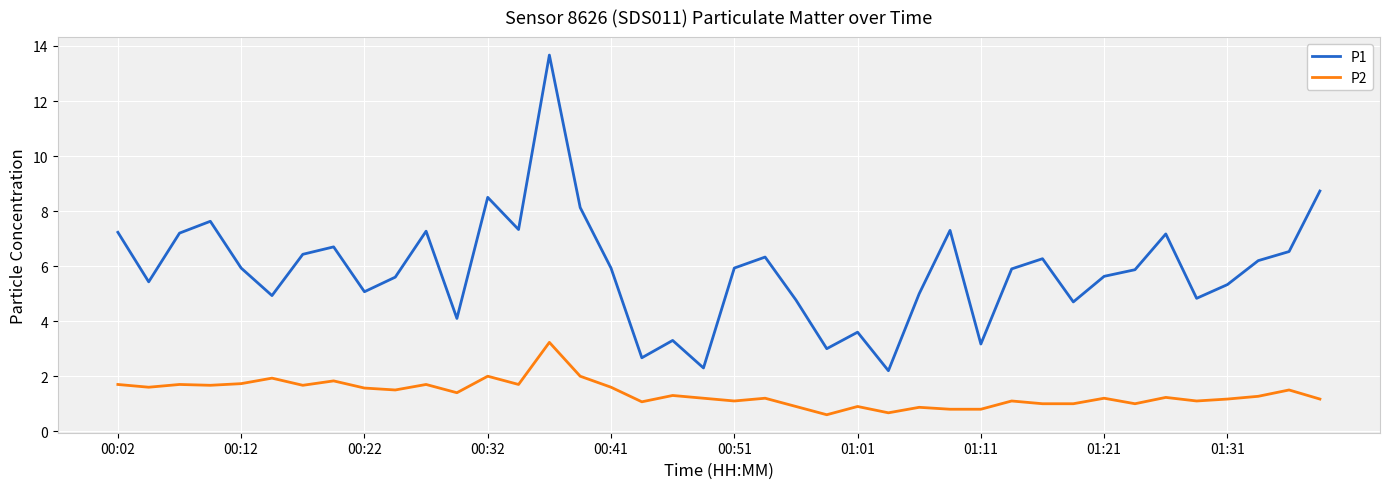

What is the difference between the maximum and minimum values in the P1 series?

11.5